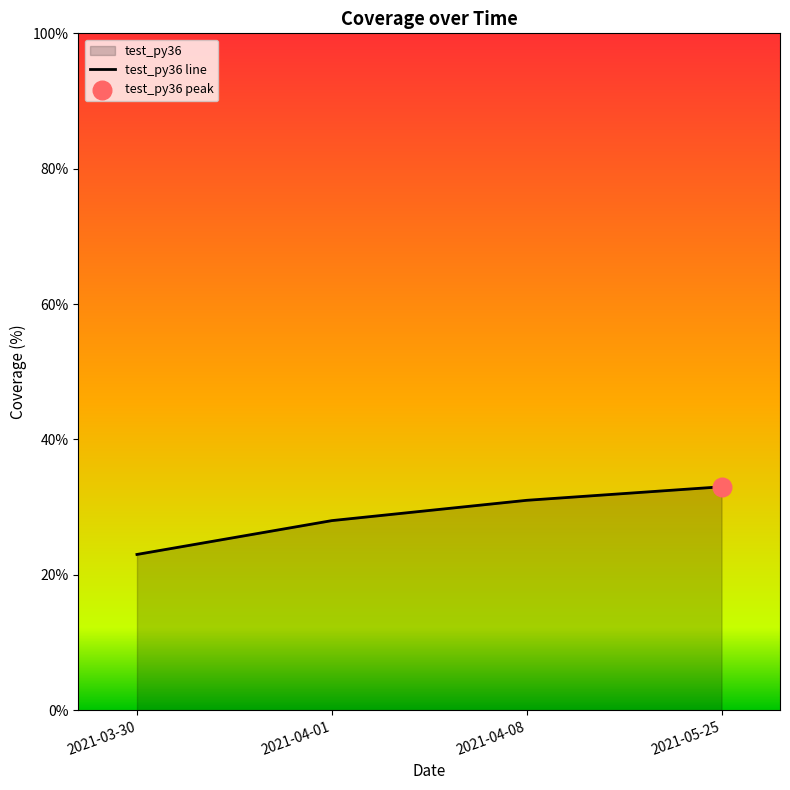

Between 2021-04-01 and 2021-04-08, which is larger?

2021-04-08